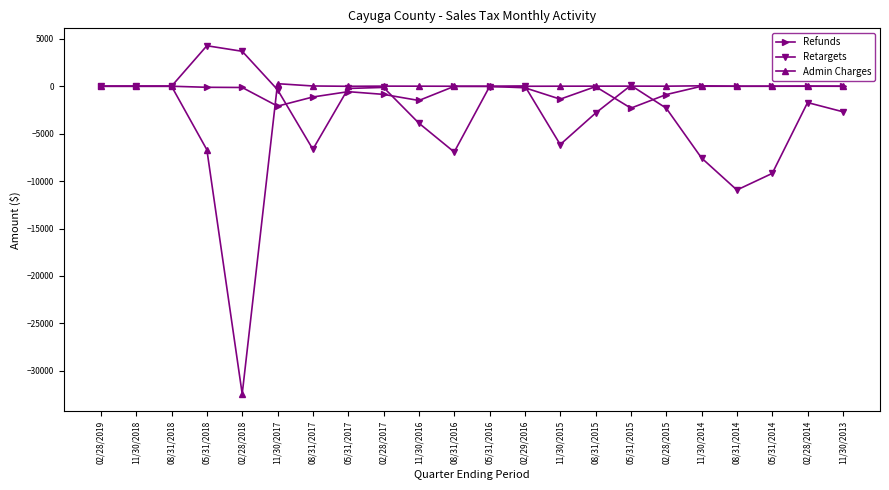

How many values in the Admin Charges series exceed 1?

12